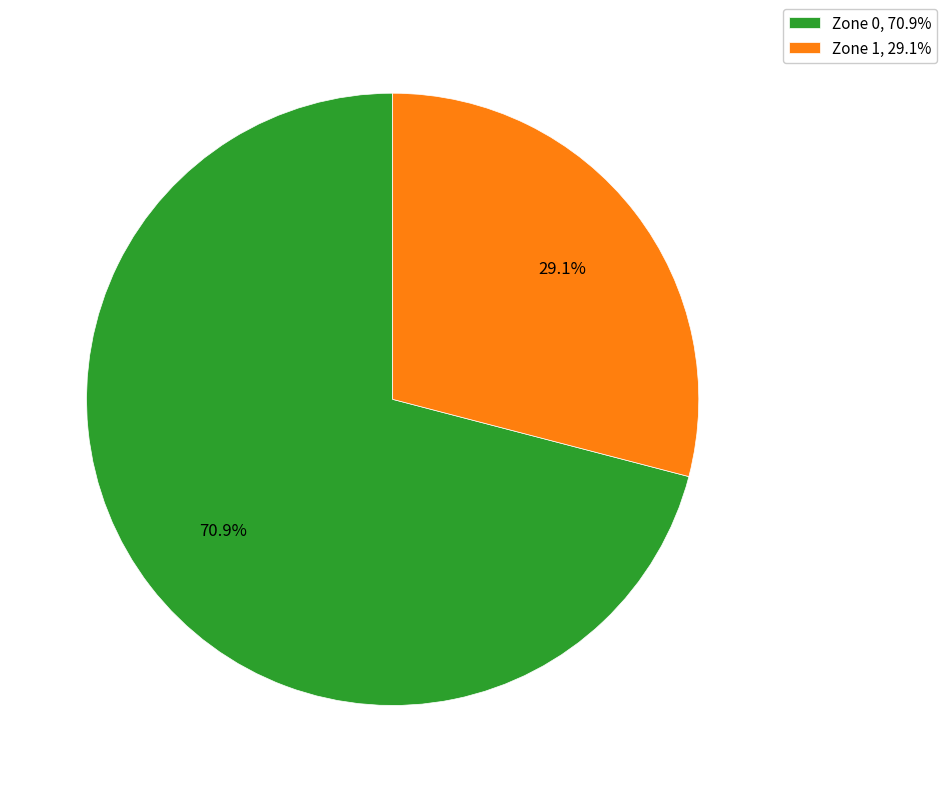

Is there a majority slice in this chart?

Yes